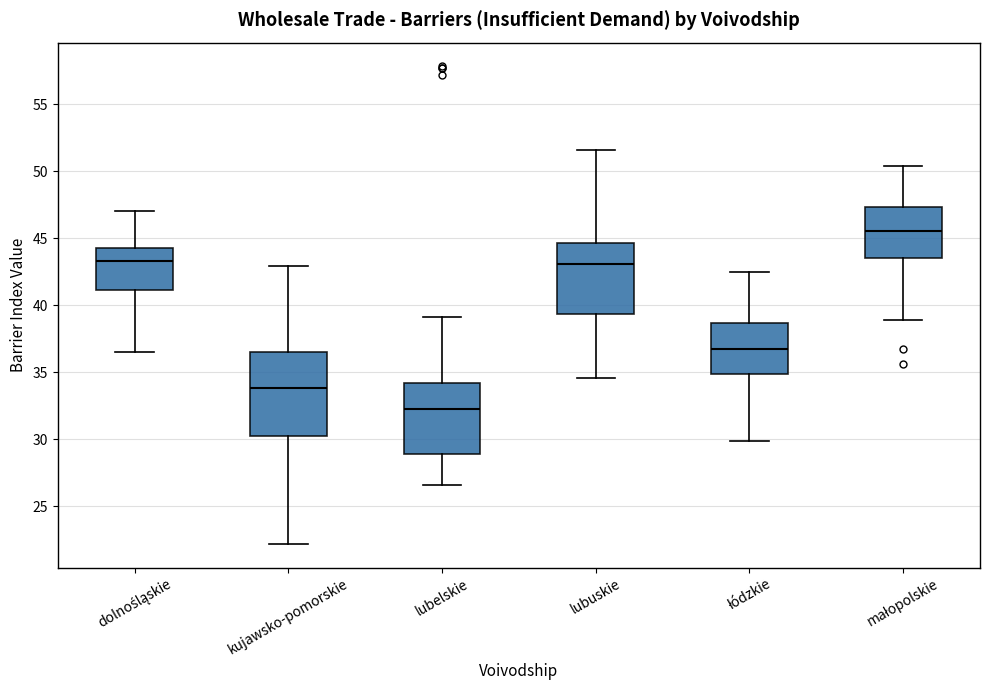

Which box has the highest median line?

małopolskie